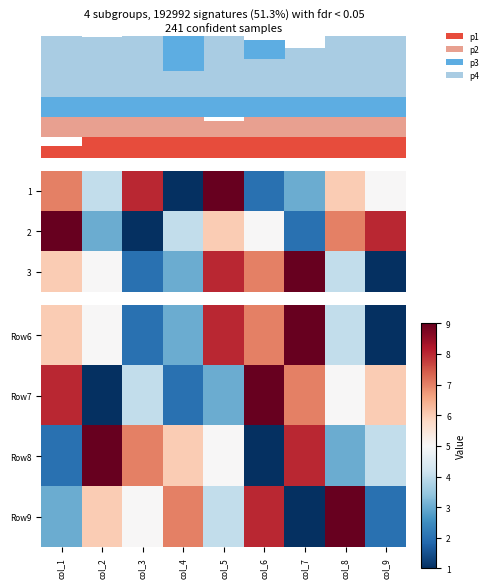

Is it true that p4 equals 0.7 at 8?

True